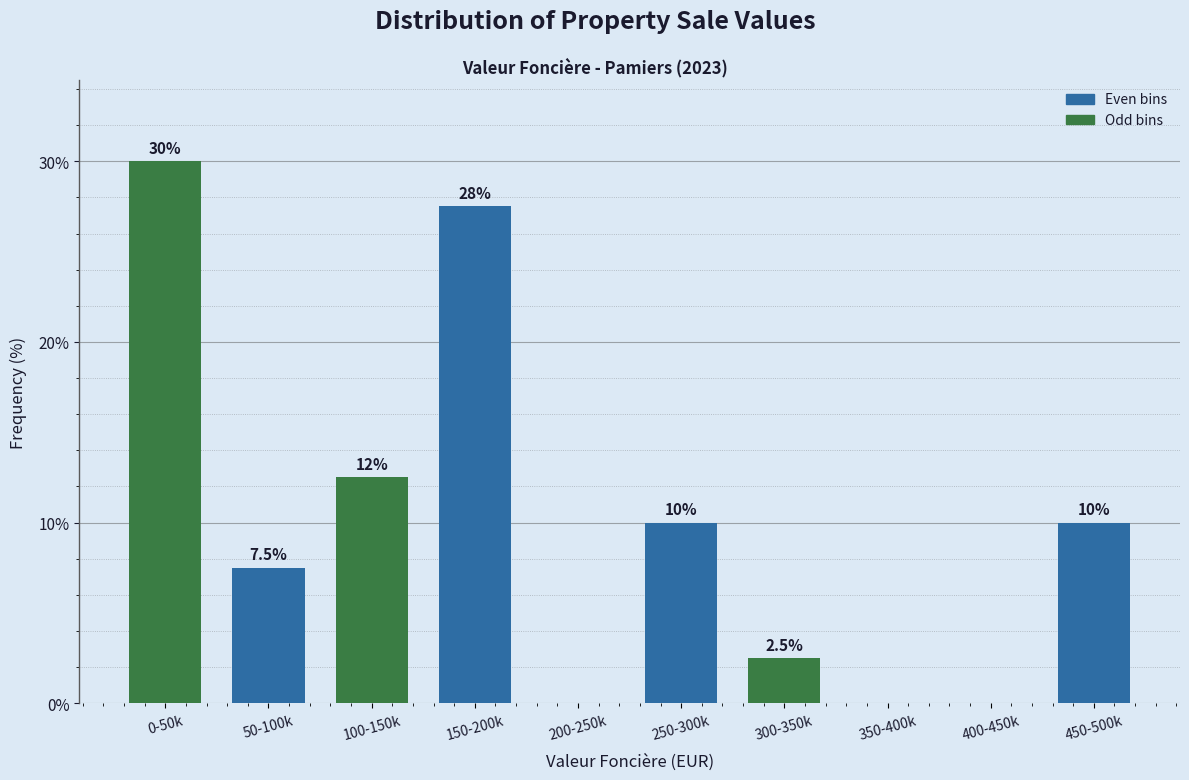

Reading right to left, transcribe all the data shown in this chart.

450-500k=10.0	400-450k=0.0	350-400k=0.0	300-350k=2.5	250-300k=10.0	200-250k=0.0	150-200k=27.5	100-150k=12.5	50-100k=7.5	0-50k=30.0